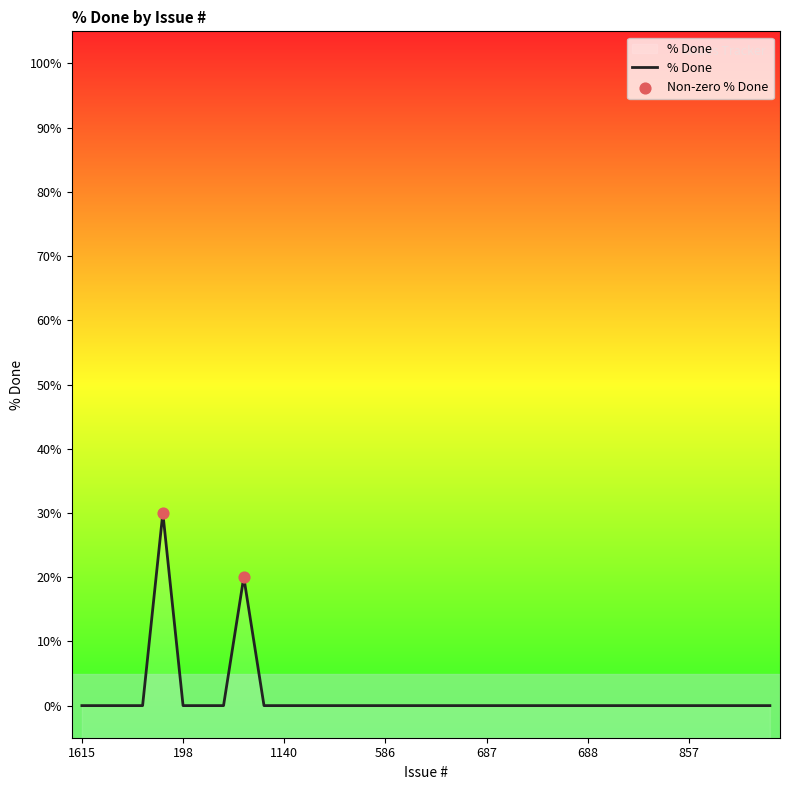

Which has a higher value, 686 or 560?

686